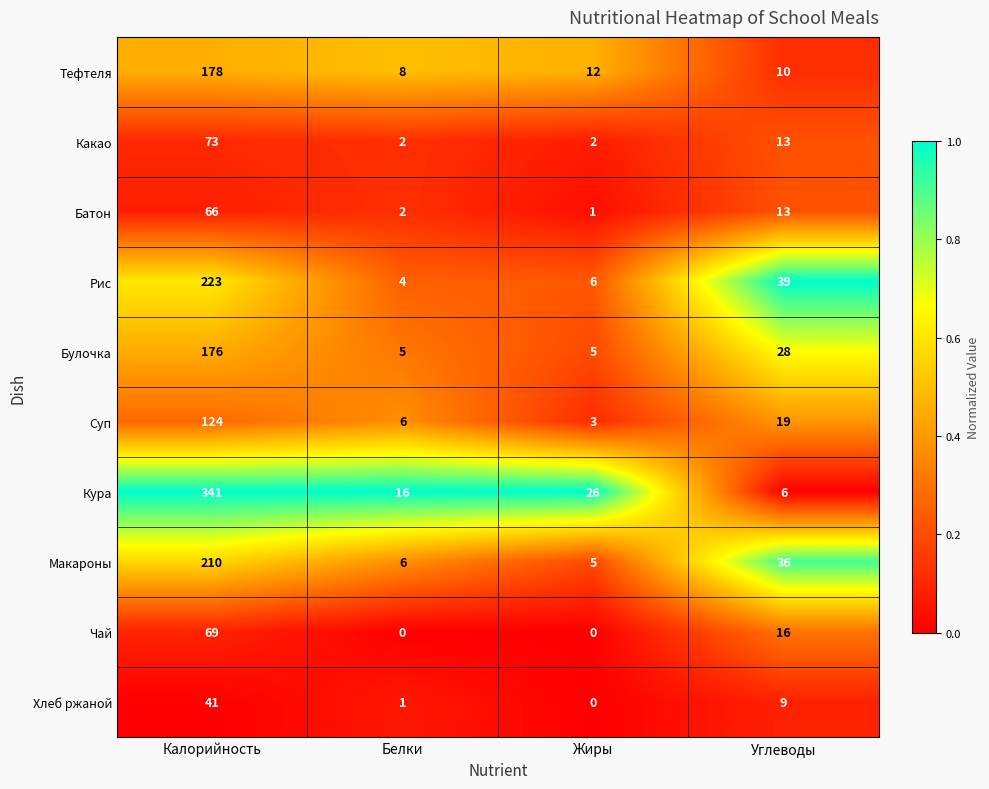

At which label is Макароны closest to 107?

Углеводы